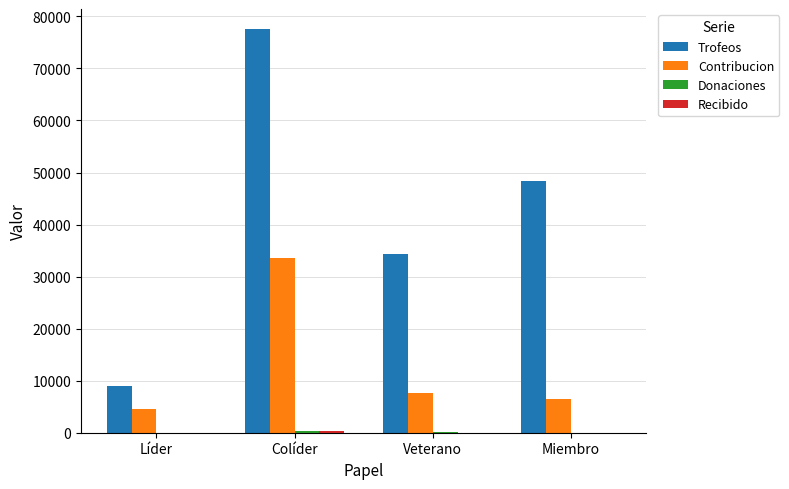

Which series changed the most between Colíder and Veterano?

Trofeos